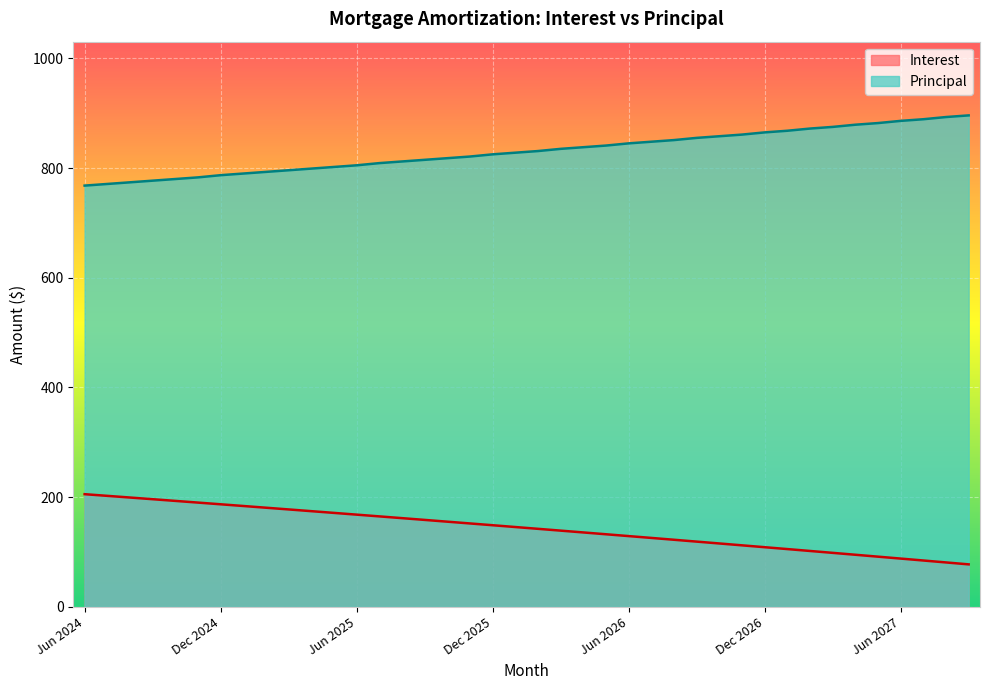

What is the label of the 40th point from the left?

Sep 2027